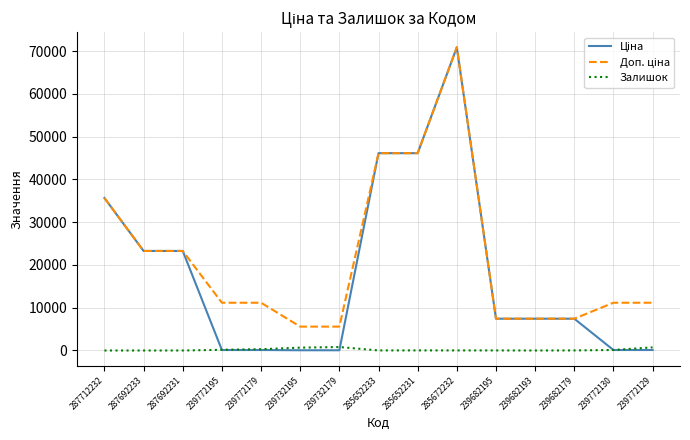

At which category does the chart reach its peak across all series?

285672232